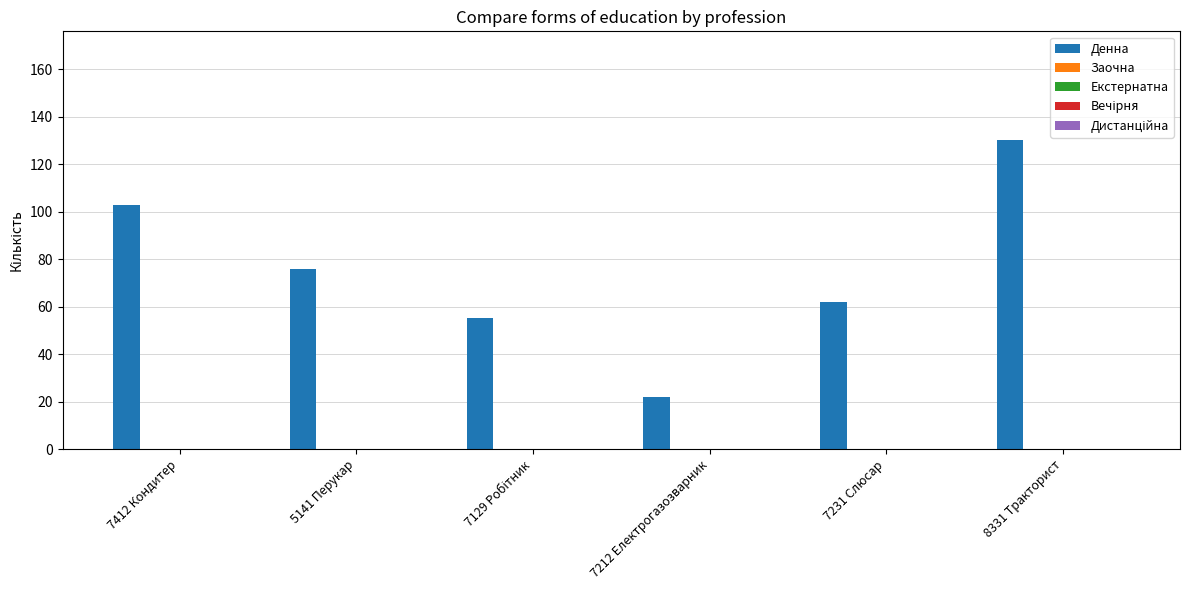

What is the value of the 5th bar from the left?

62